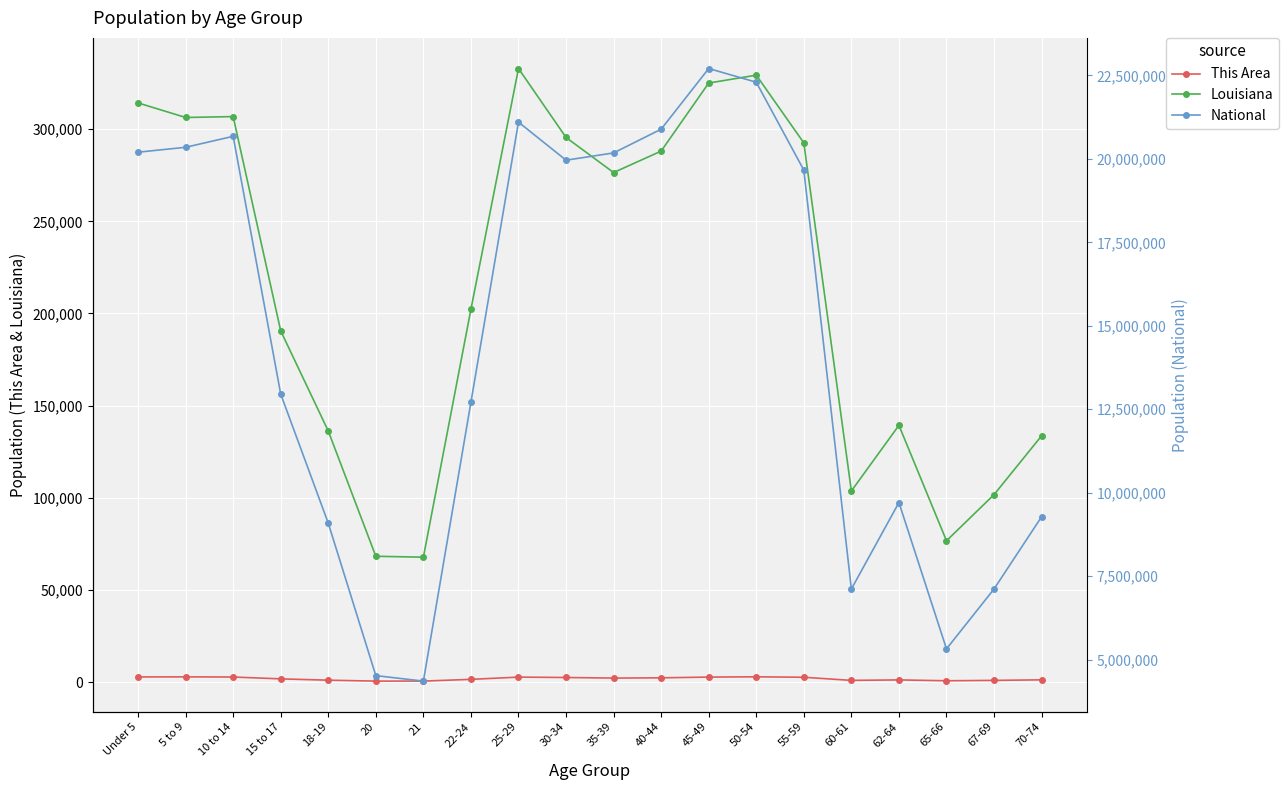

What is the minimum value shown in the chart?

509